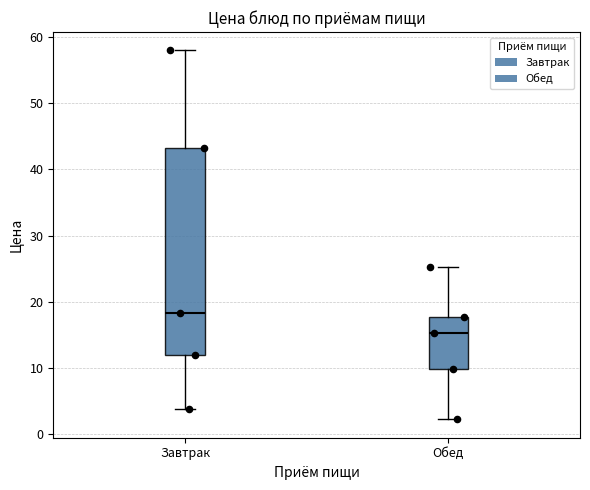

Reading left to right, transcribe this box plot: for each box, give where its median line is, the range the box spans, and where its two whiskers end, as read against the y-axis. The values are not printed on the chart, so give them approximately, as read against the axis.

Завтрак: median 18, box 12 to 43, whiskers 4 to 58
Обед: median 15, box 10 to 18, whiskers 2 to 25